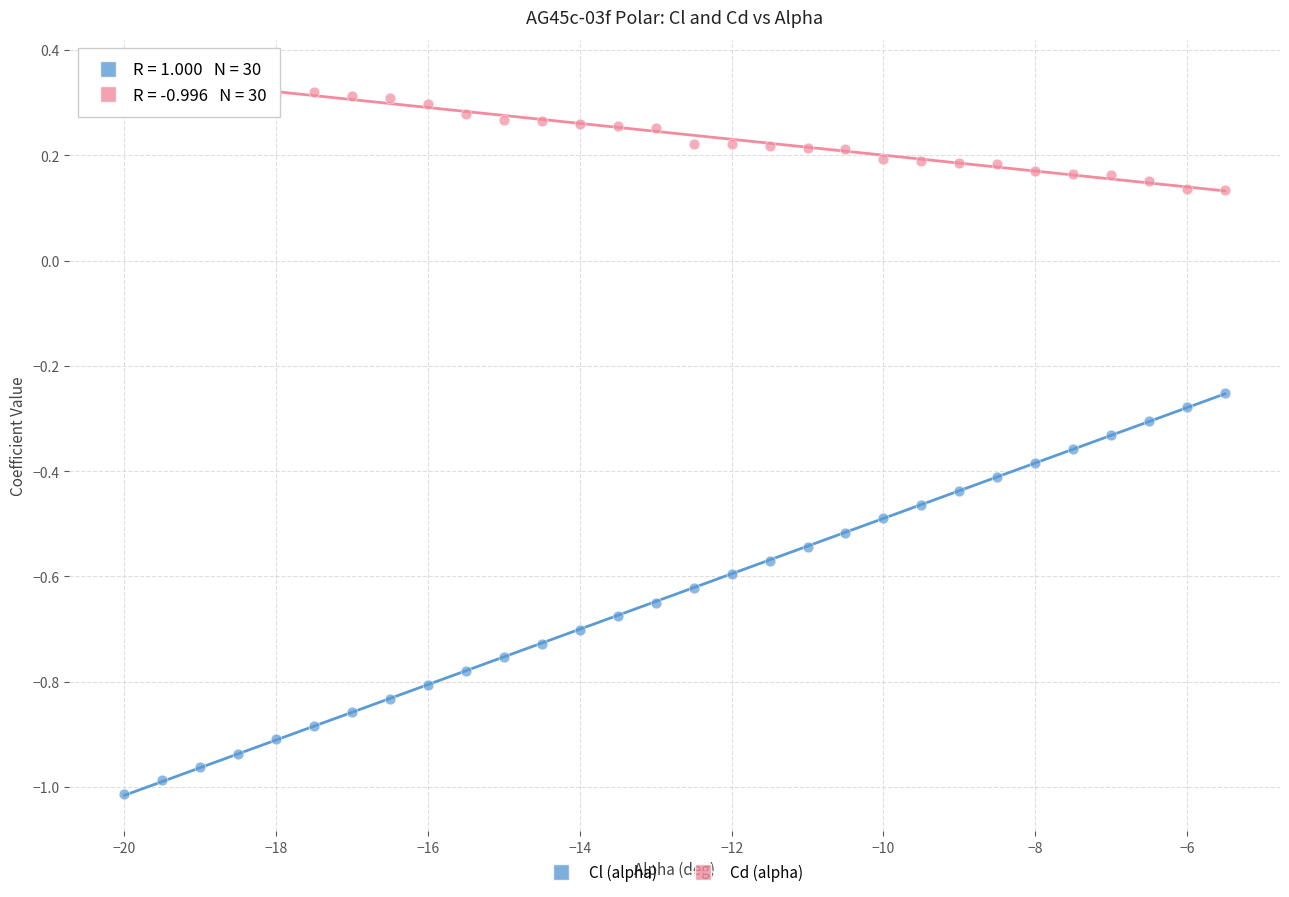

Which series contains the highest Y value?

Cd (alpha)